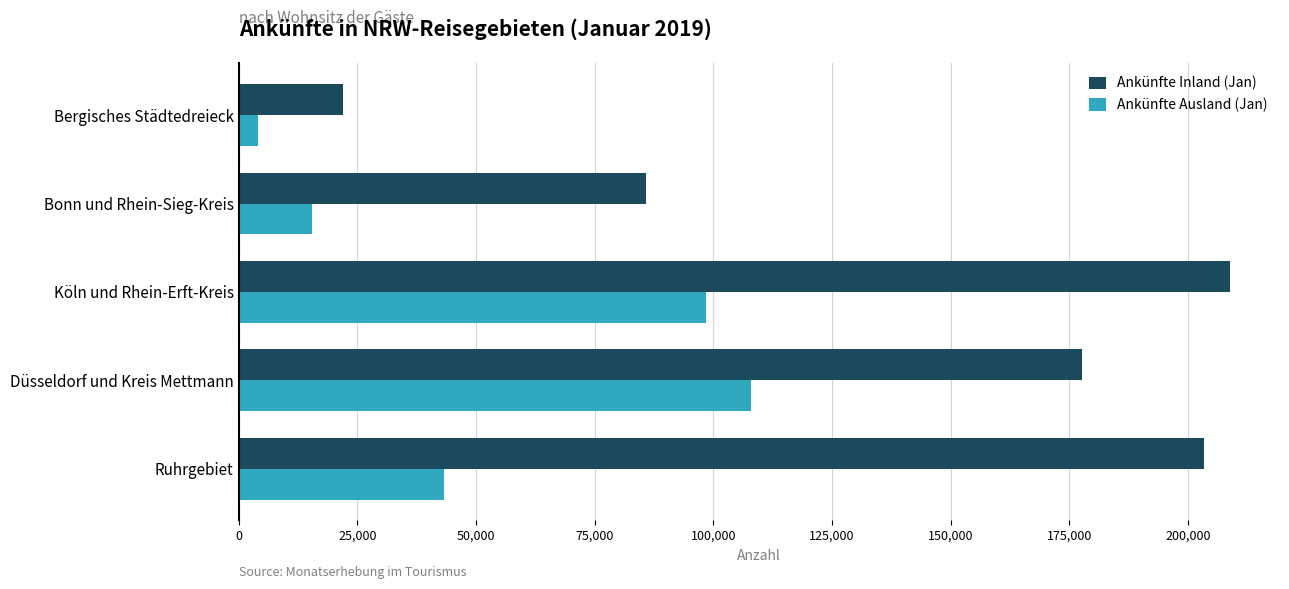

What is the sum of the Ankünfte Ausland (Jan) values at Köln und Rhein-Erft-Kreis and Düsseldorf und Kreis Mettmann?

206478